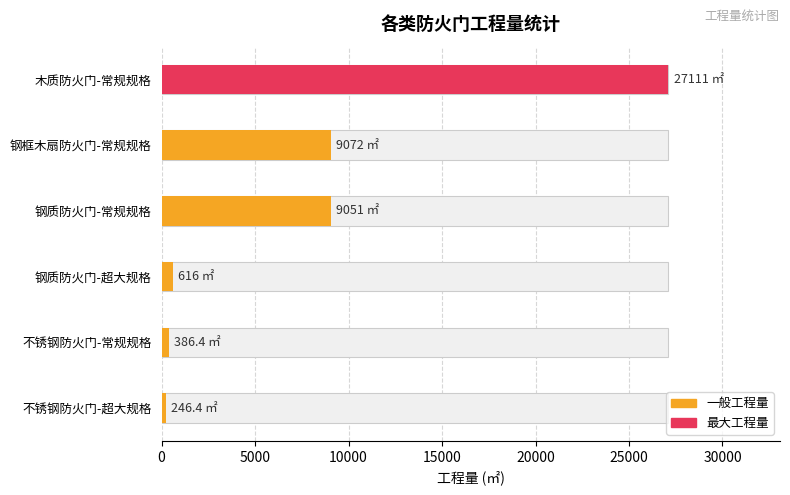

How many bars are there in total?

6